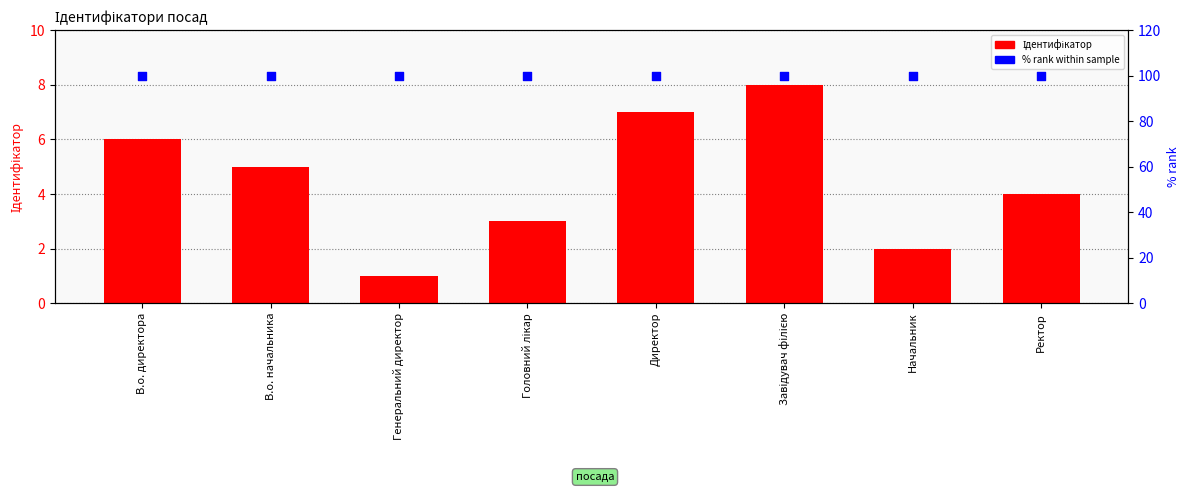

At how many categories does at least one series exceed 38?

8